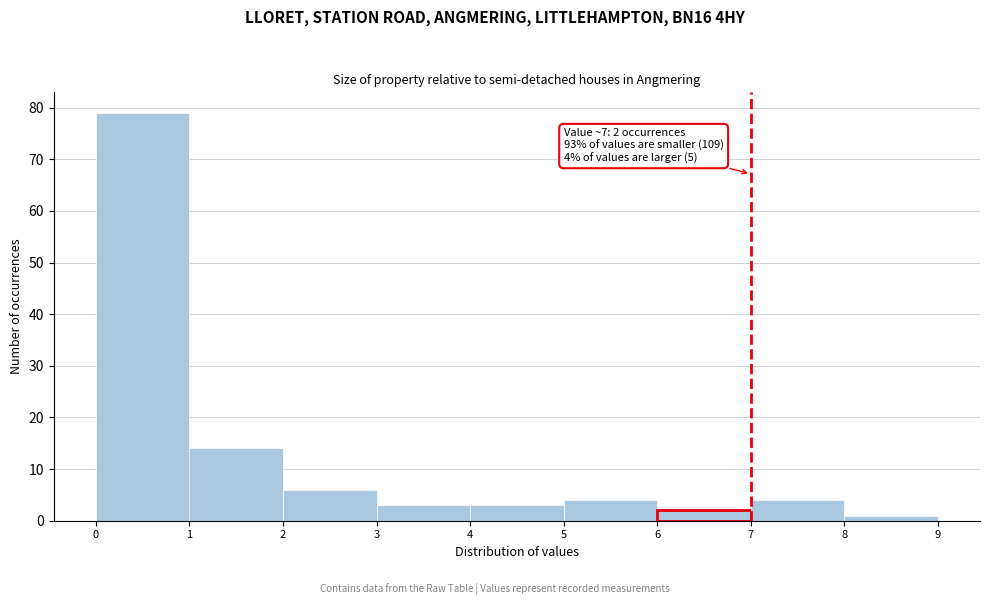

Over which range of the x-axis is the bar tallest?

0 to 1